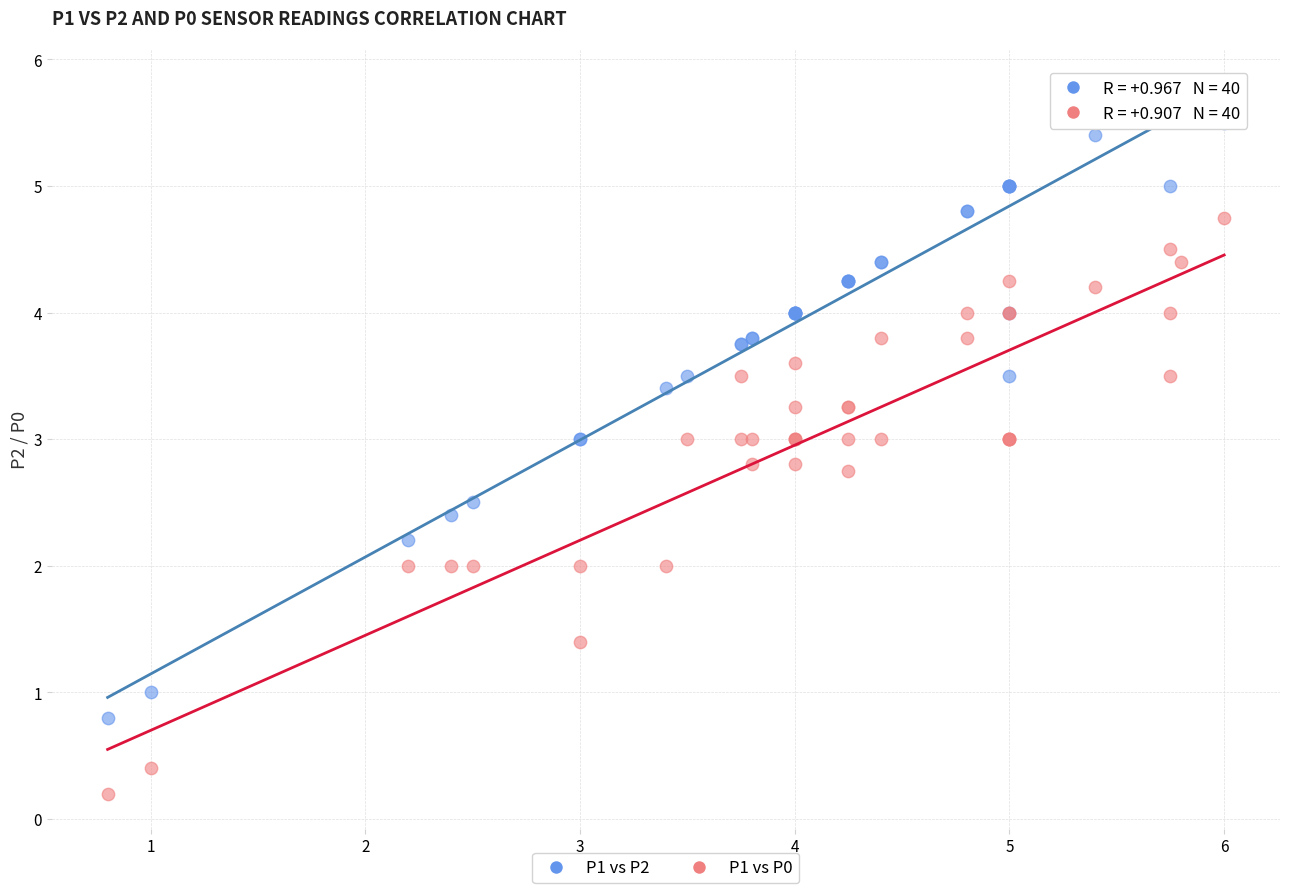

What are all the series names shown in the legend?

P1 vs P2, P1 vs P0